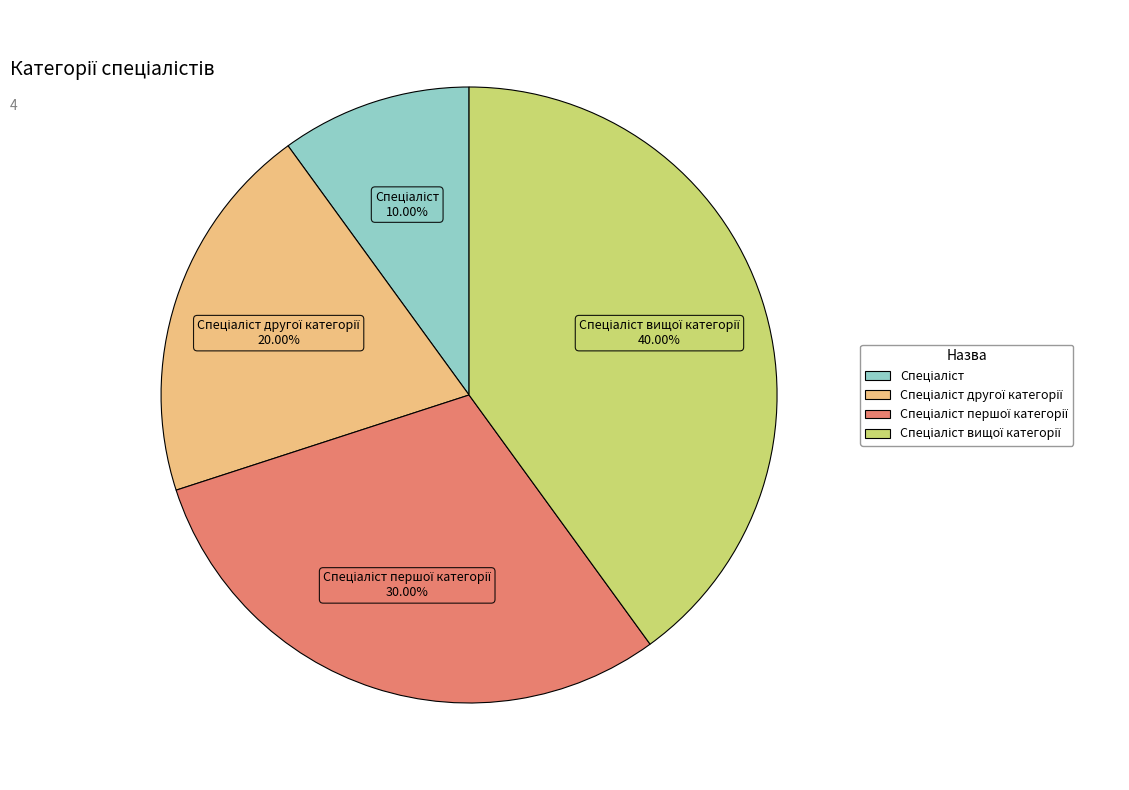

How many slices are in this pie chart?

4